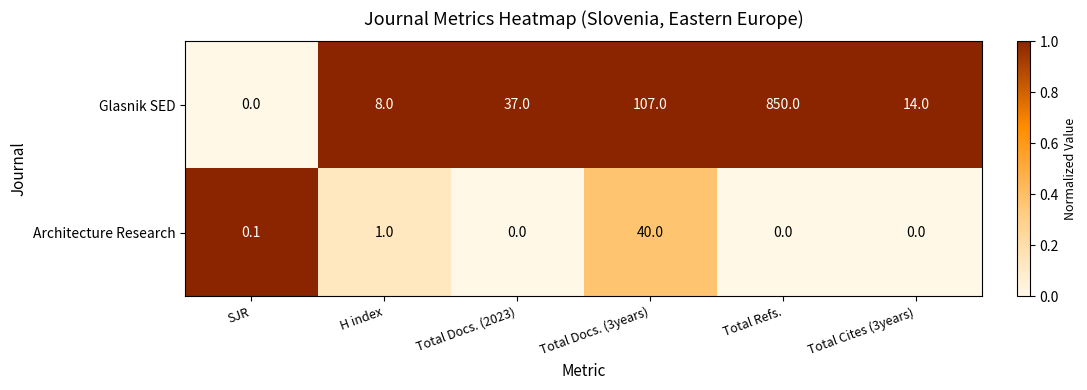

Which series has the largest range (max minus min)?

Glasnik SED